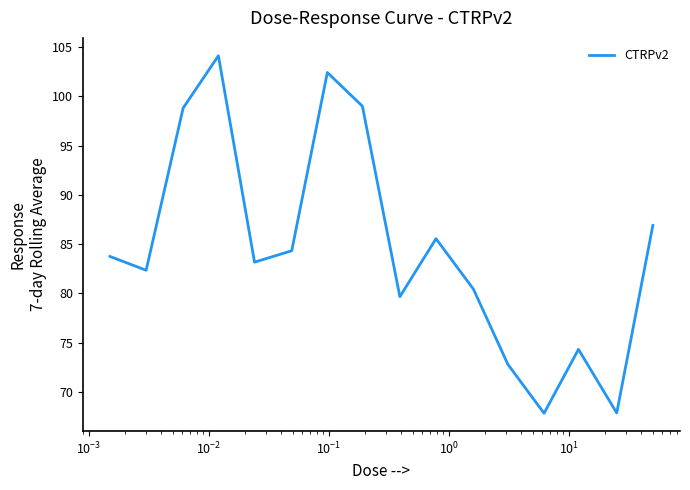

What is the greatest value displayed?

104.1